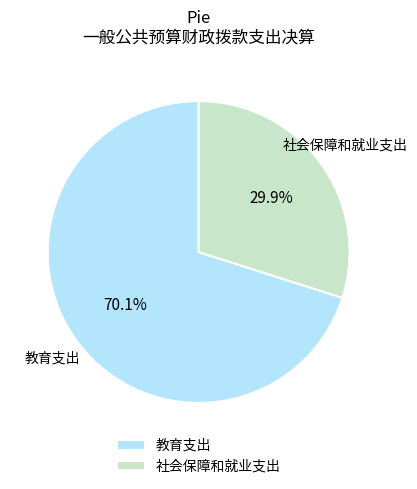

Between 社会保障和就业支出 and 教育支出, which is larger?

教育支出